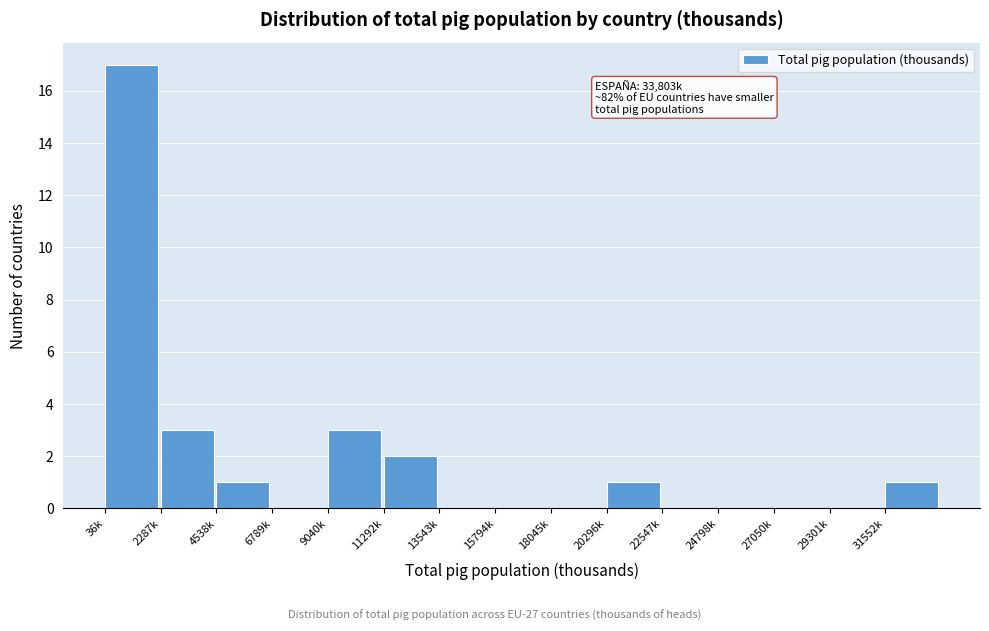

Reading left to right, extract all data points from this chart.

36k=17	2287k=3	4538k=1	6789k=0	9040k=3	11292k=2	13543k=0	15794k=0	18045k=0	20296k=1	22547k=0	24798k=0	27050k=0	29301k=0	31552k=1